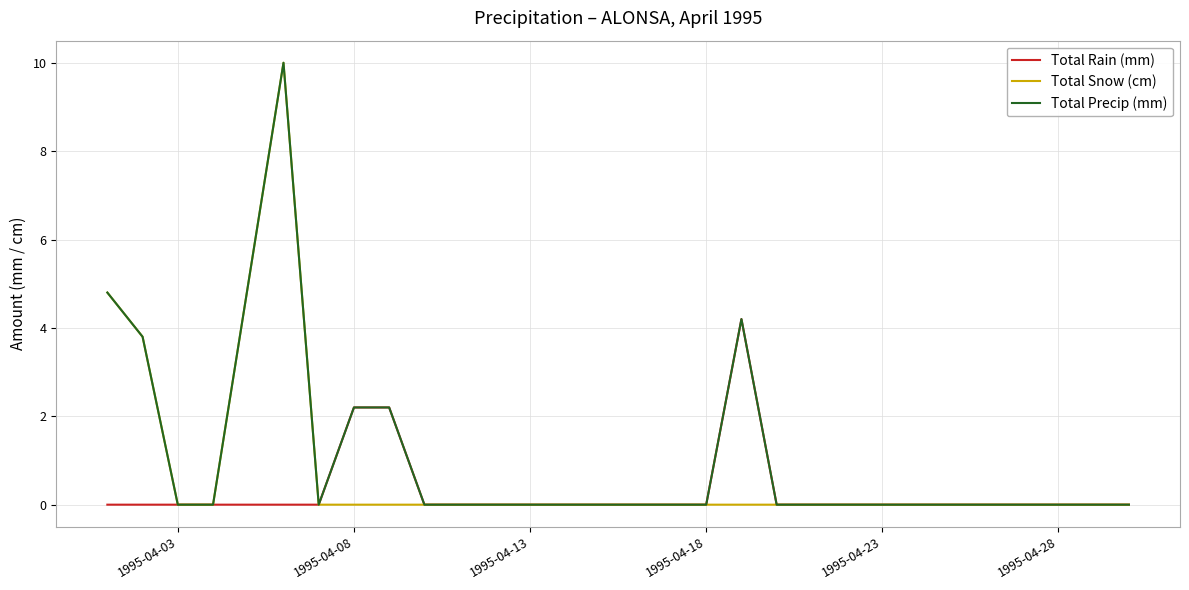

What is the greatest value displayed?

10.0